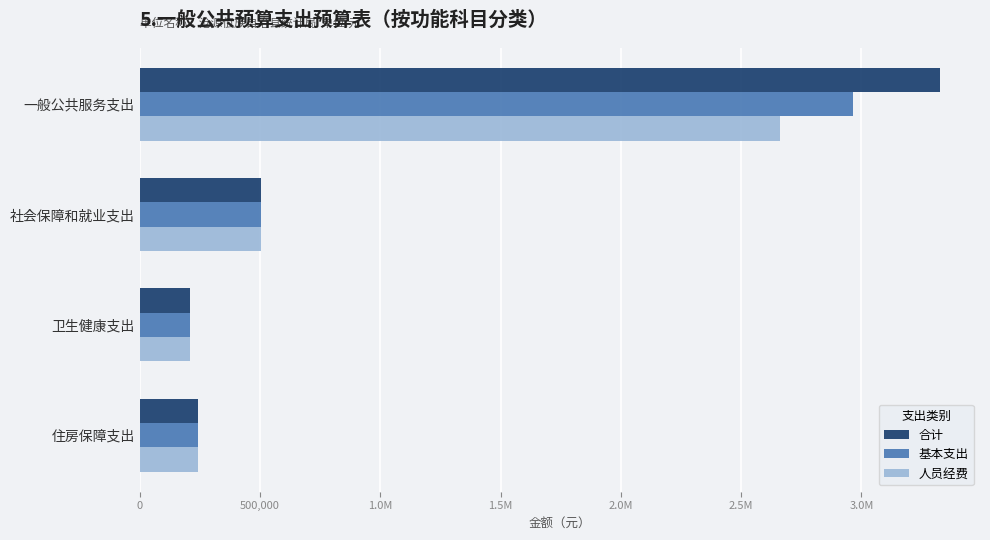

Count the number of categories in the chart.

4